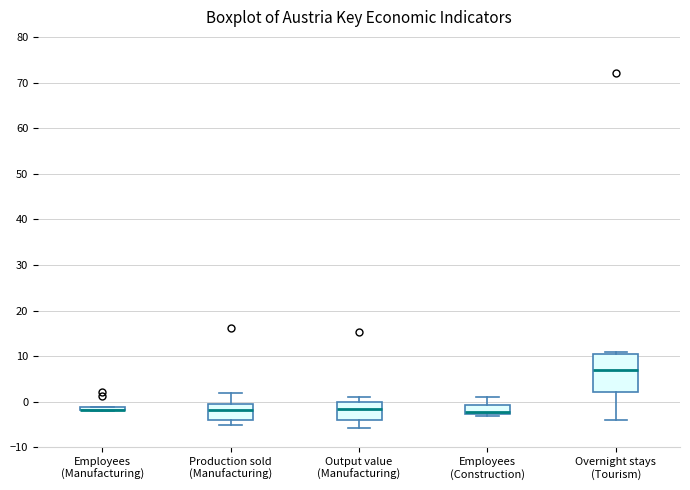

Where is the upper edge of the box for Employees (Manufacturing) on the y-axis? The values are not printed on the chart, so give them approximately, as read against the axis.

-1